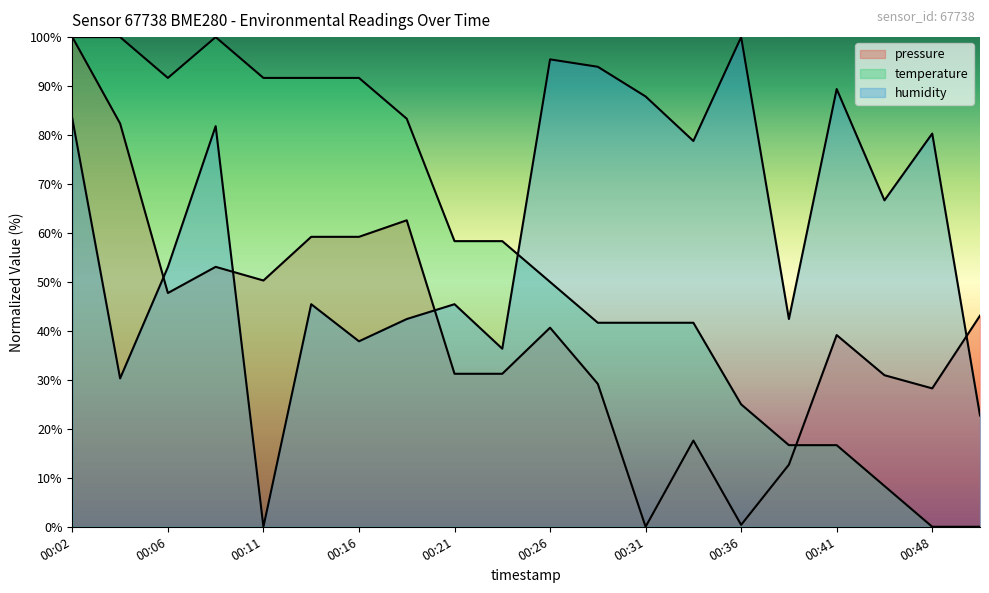

Count the number of categories in the chart.

20